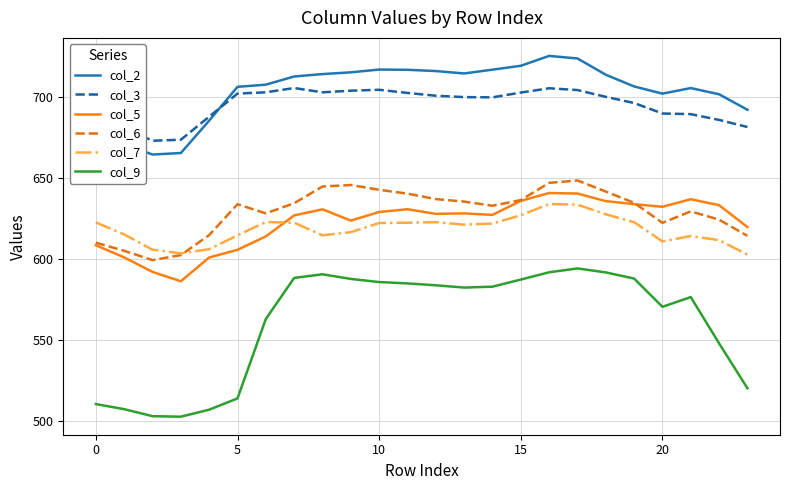

True or false: col_2 and col_9 cross at least once.

False